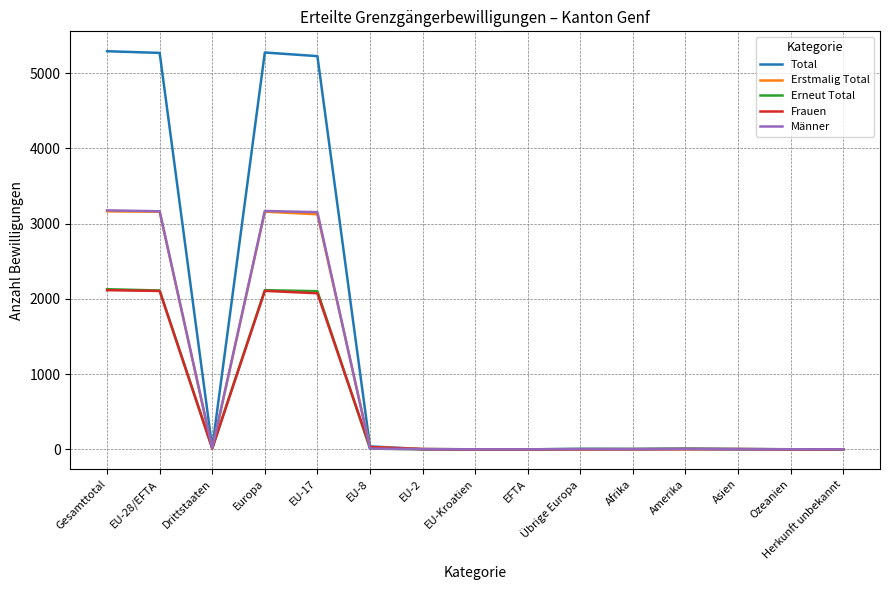

Between EU-17 and Herkunft unbekannt, which series saw the biggest shift?

Total